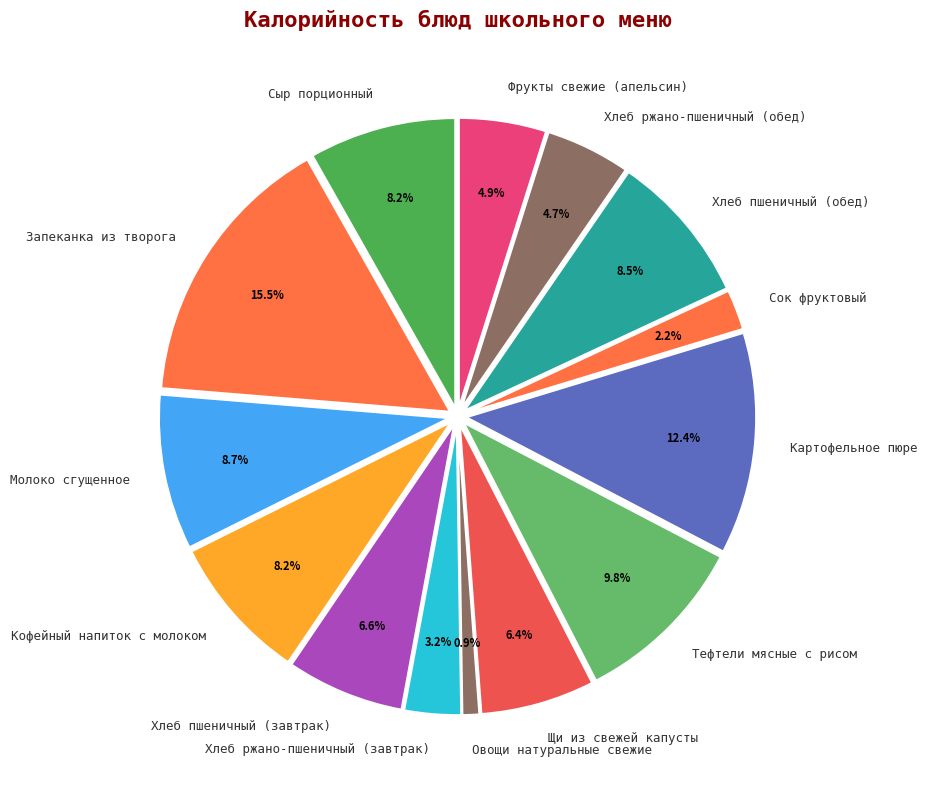

What is the ratio of the value at Хлеб ржано-пшеничный (обед) to the value at Сок фруктовый?

2.1